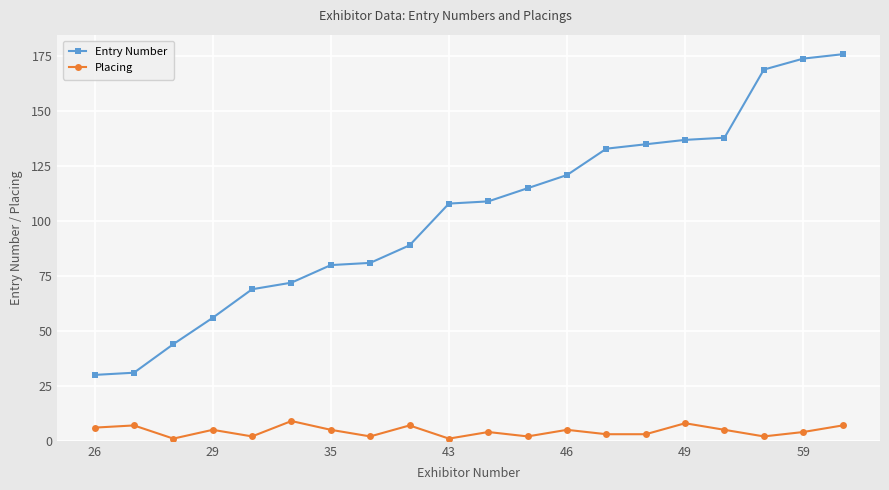

True or false: Entry Number and Placing cross at least once.

False